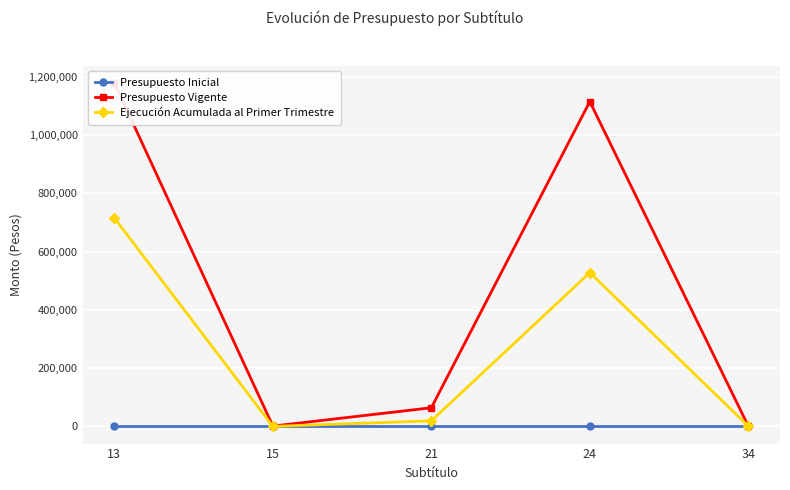

True or false: Presupuesto Vigente has more than 1 interior local peaks.

False